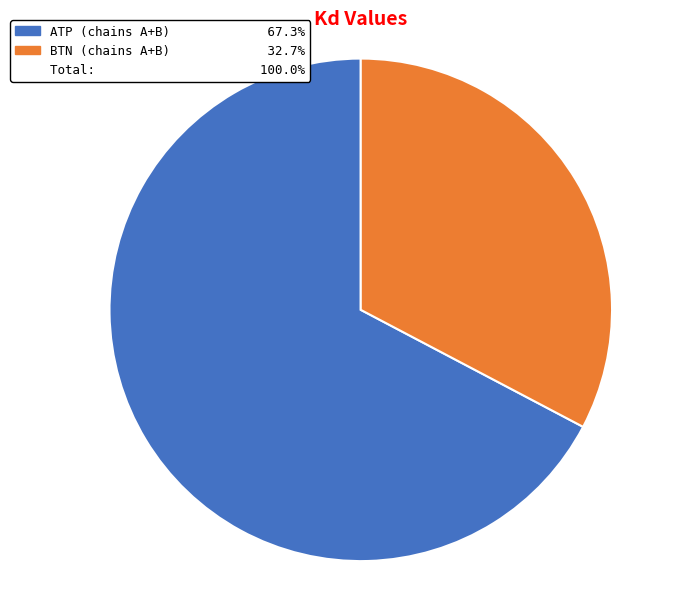

How many slices are in this pie chart?

2